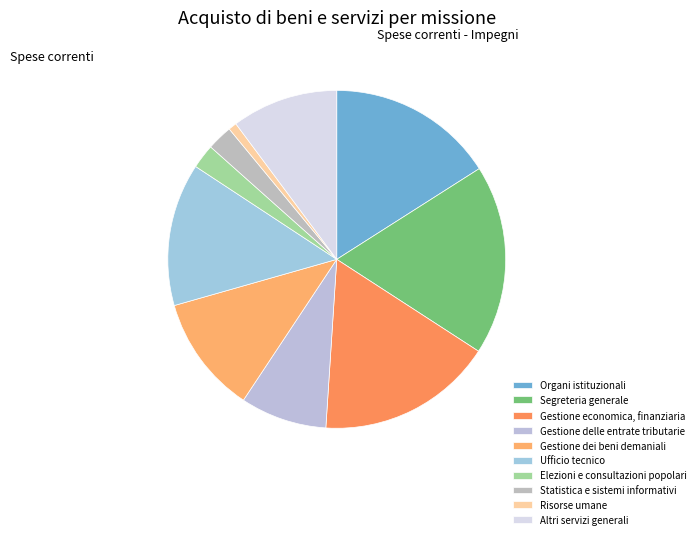

Rank the categories by value from highest to lowest.

Segreteria generale, Gestione economica, finanziaria, Organi istituzionali, Ufficio tecnico, Gestione dei beni demaniali, Altri servizi generali, Gestione delle entrate tributarie, Statistica e sistemi informativi, Elezioni e consultazioni popolari, Risorse umane